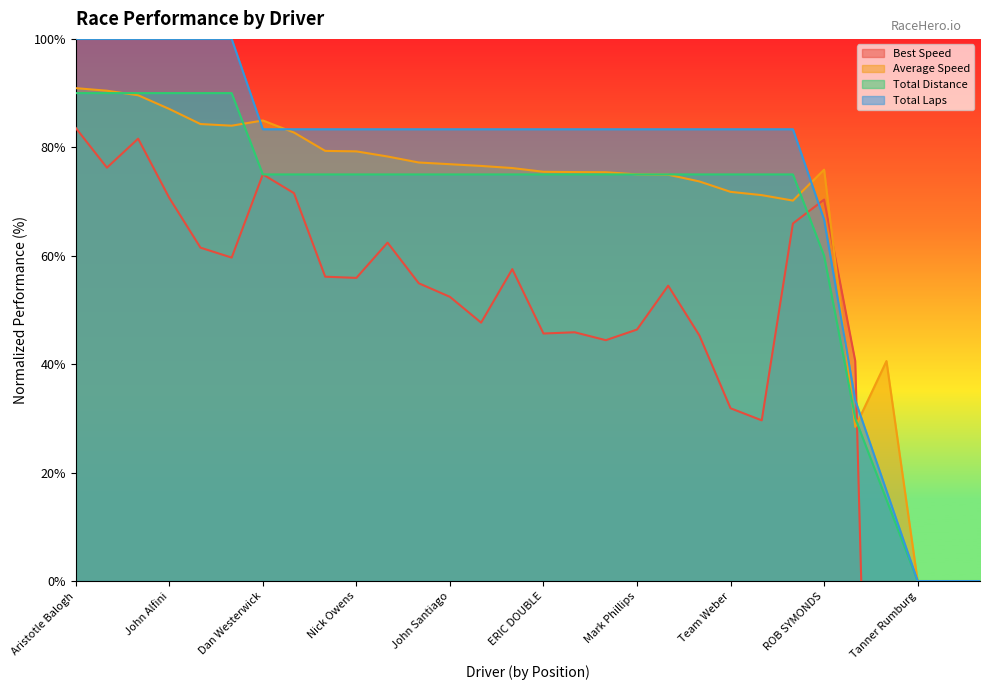

Which has a higher value, Dan Westerwick or Allen Myers?

Dan Westerwick